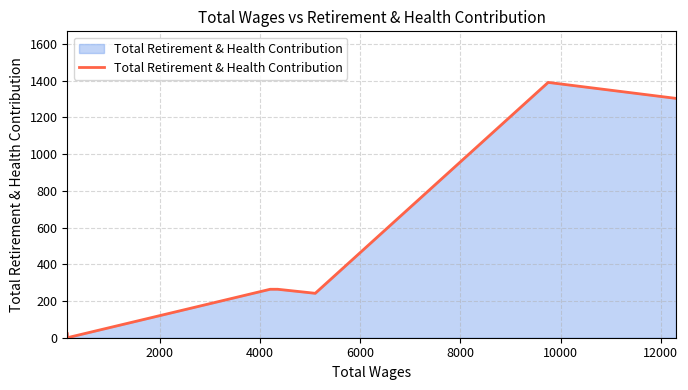

Does the chart display data point markers on the line(s)?

No